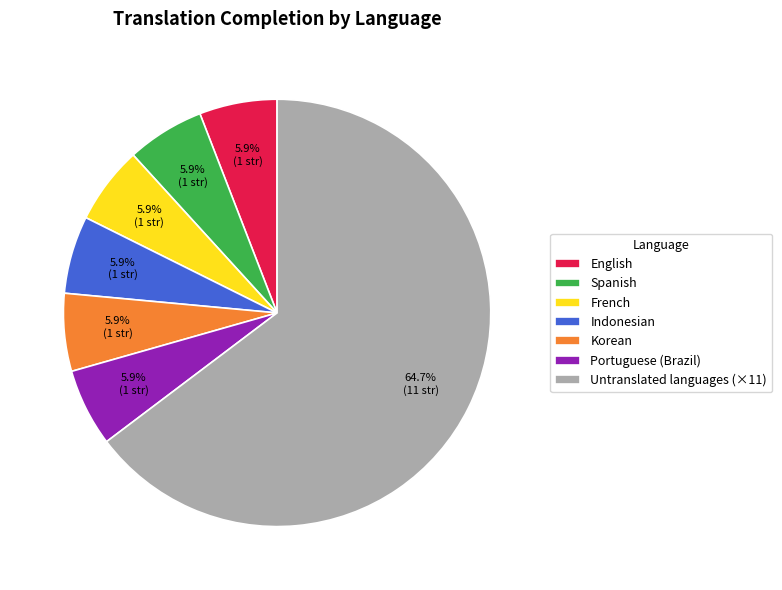

Combined, do English and French account for over 50%?

No